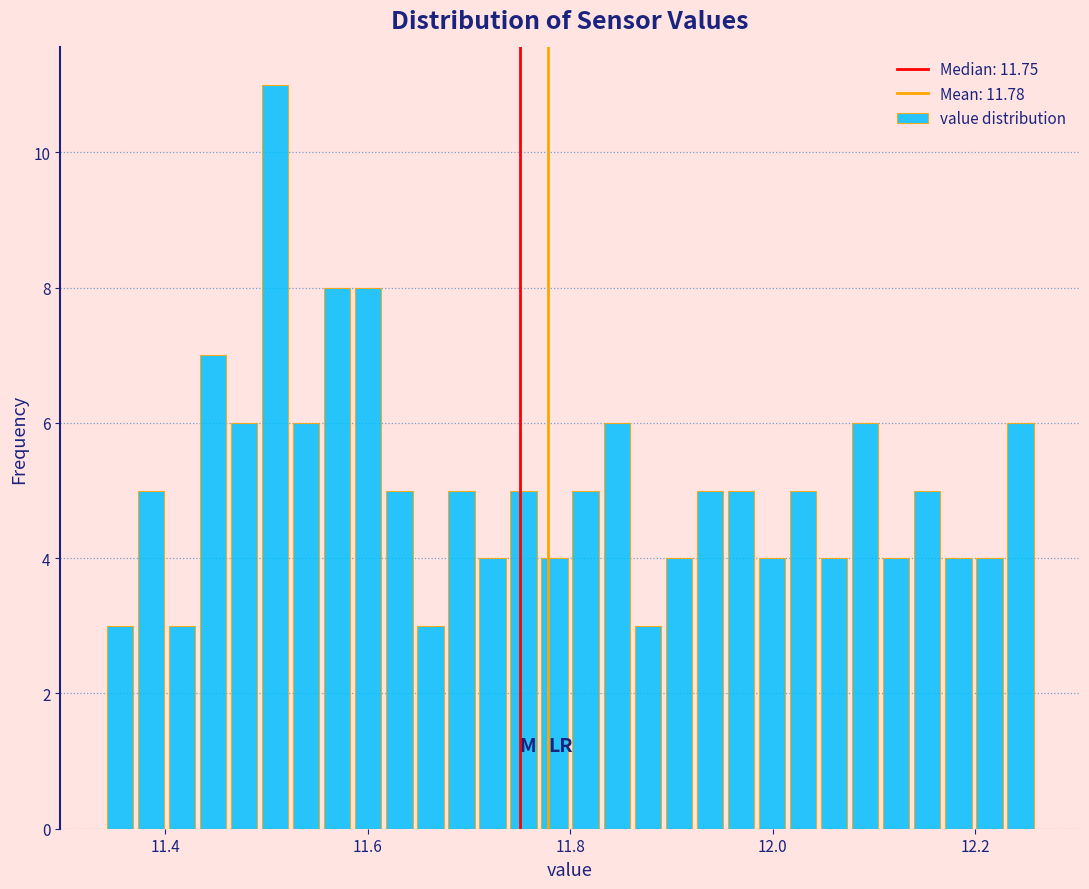

Read against the x-axis, roughly where is the centre of the tallest bar?

11.50